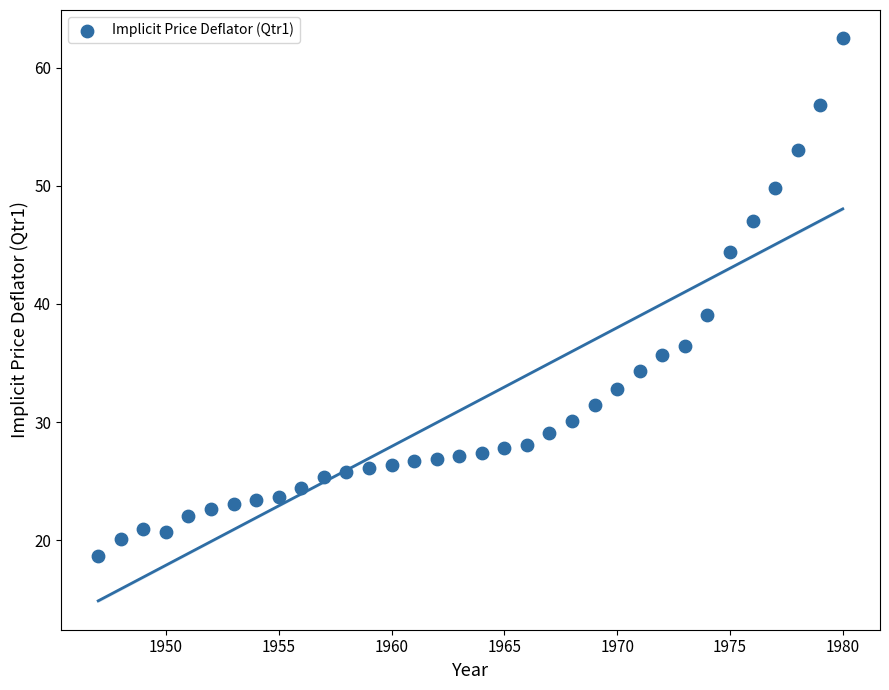

What is the range of X values (max minus min)?

33.0